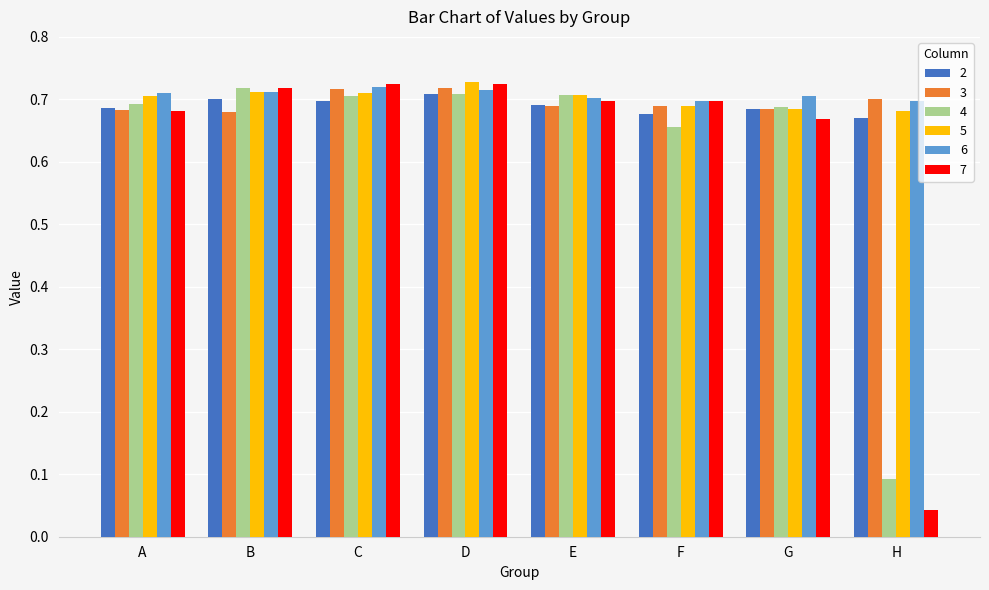

At how many categories does at least one series exceed 0?

8